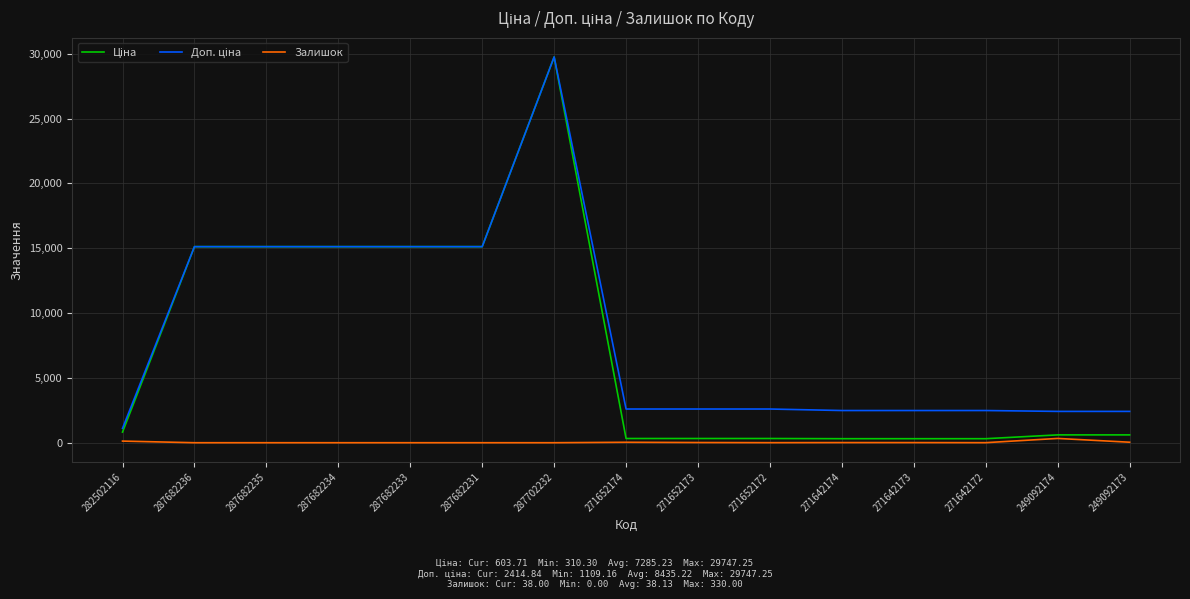

What is the total value across all series at 287702232?

59494.5